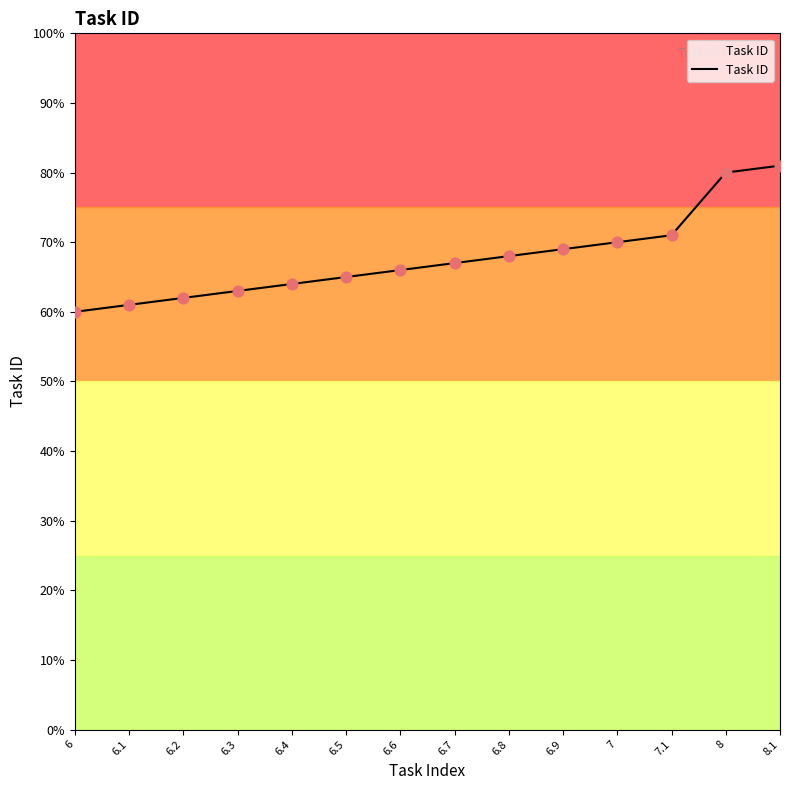

Which has a higher value, 8 or 6?

8